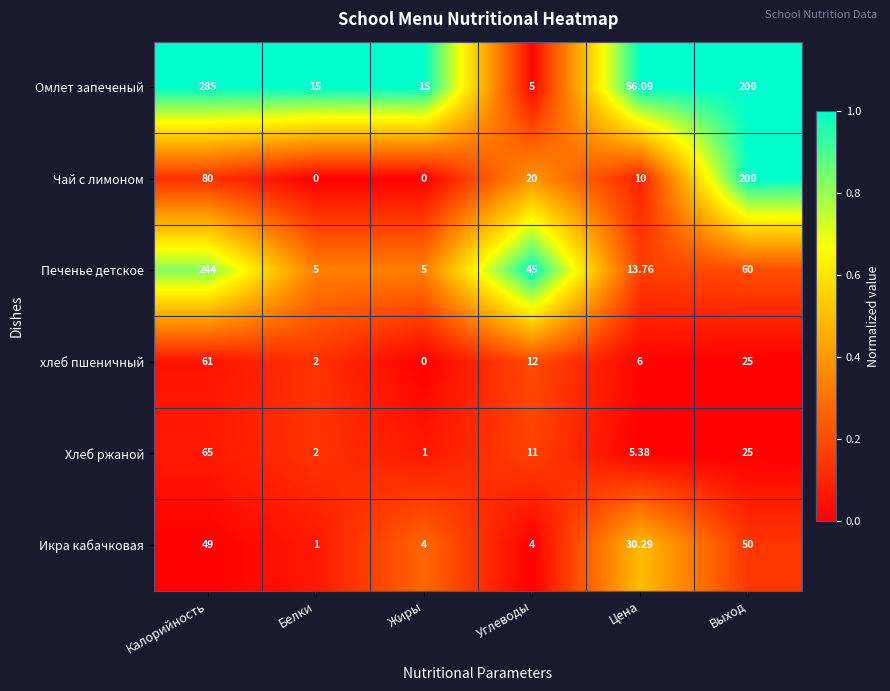

At Цена, list the series in order from smallest to largest.

Хлеб ржаной, хлеб пшеничный, Чай с лимоном, Печенье детское, Икра кабачковая, Омлет запеченый